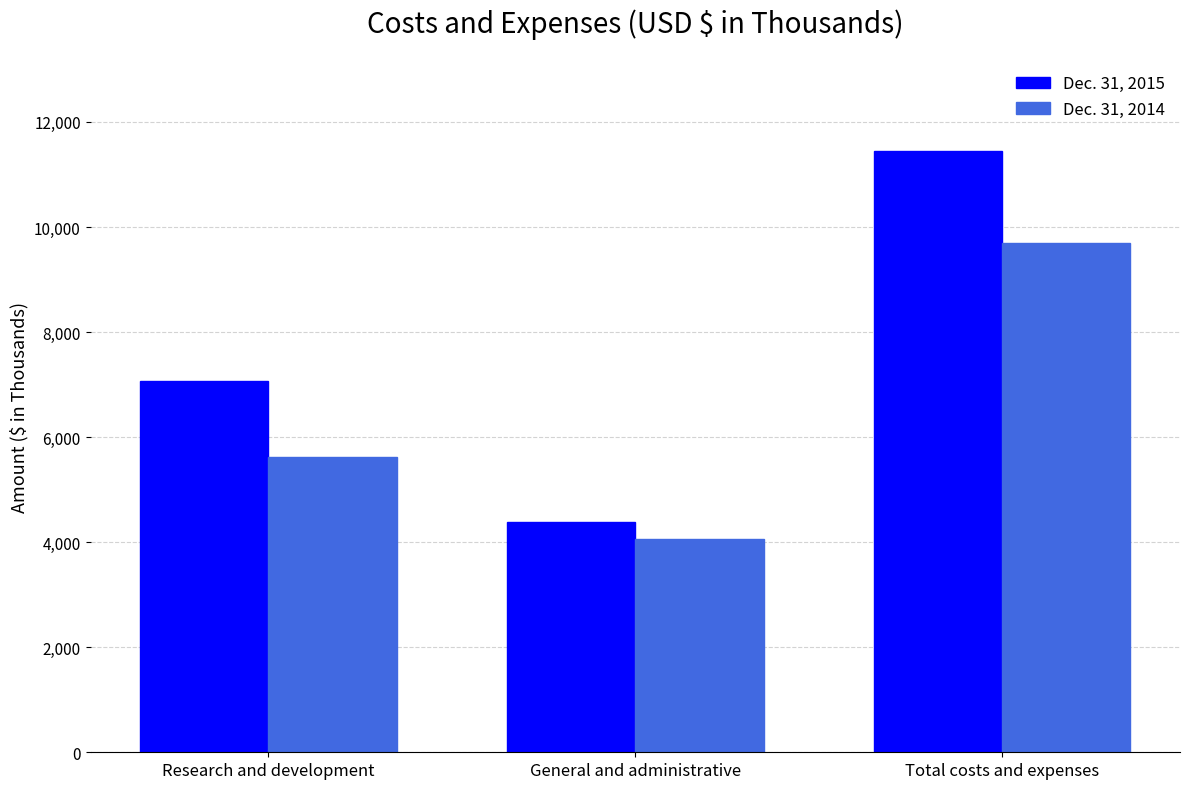

Is it true that Dec. 31, 2014 equals 1573 at Research and development?

False